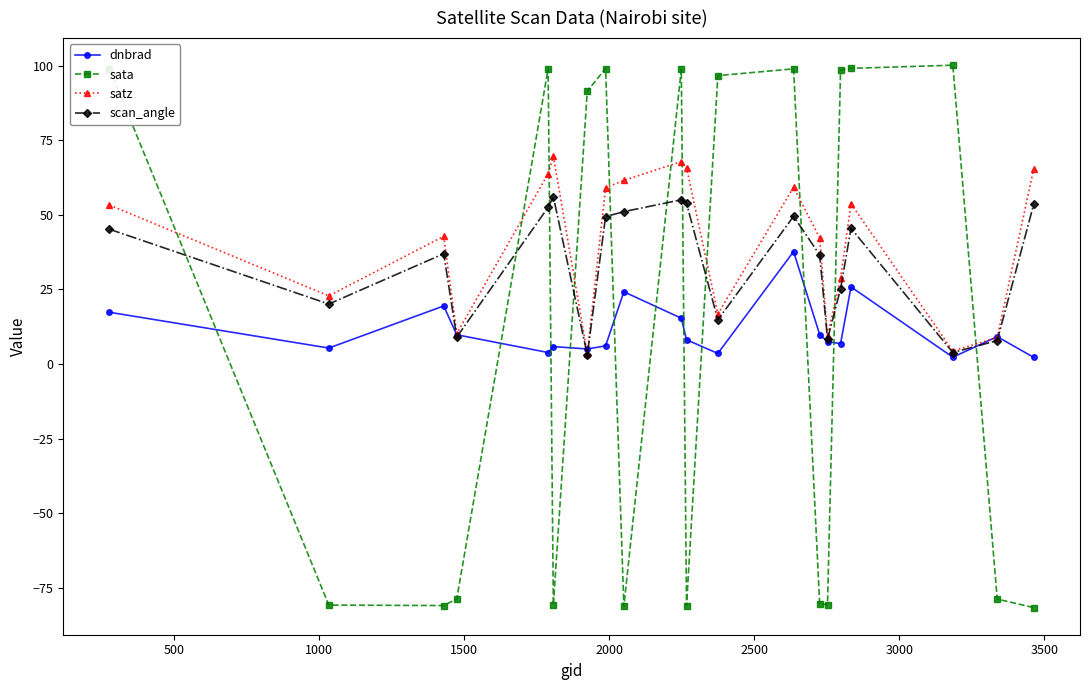

How many times do satz and sata cross each other?

11